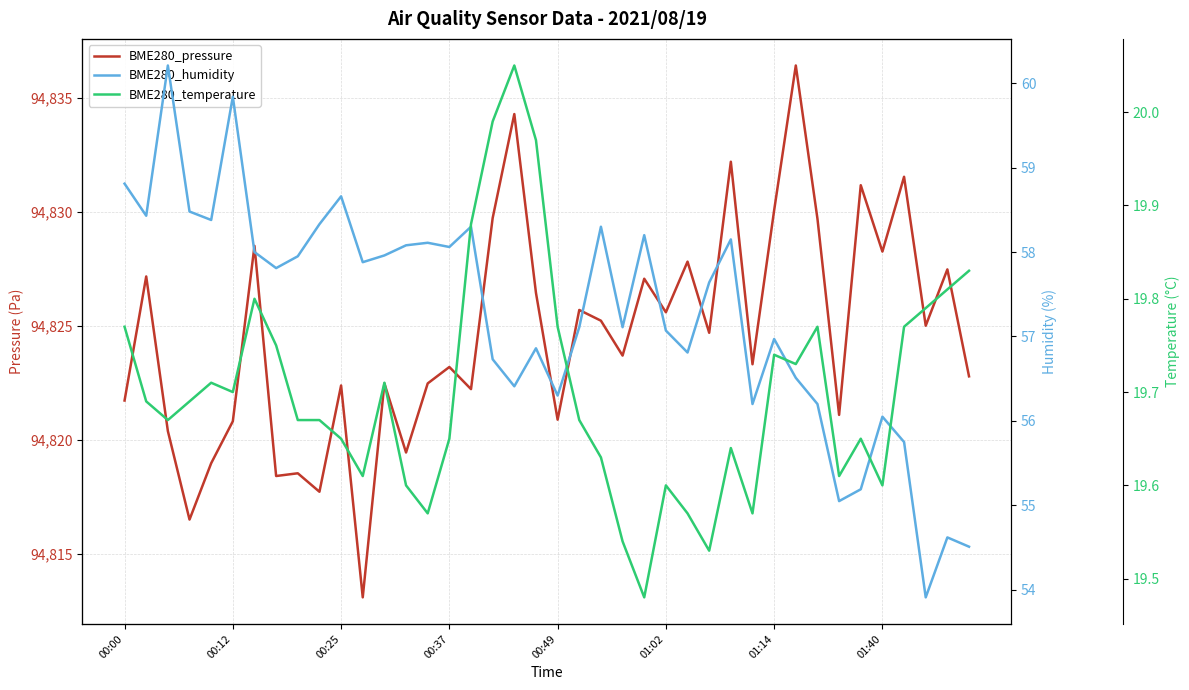

True or false: BME280_pressure has a value of 94825.2 at 22.

True